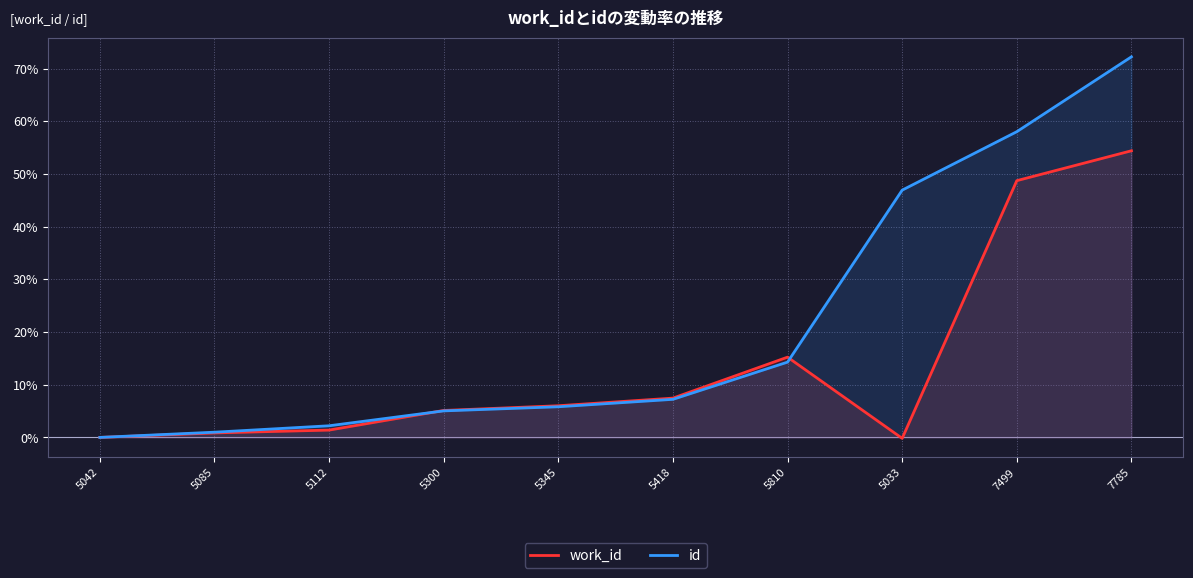

Reading right to left, list all the values displayed in this chart.

work_id: 7785=54.4	7499=48.7	5033=-0.2	5810=15.2	5418=7.5	5345=6.0	5300=5.1	5112=1.4	5085=0.9	5042=0.0
id: 7785=72.2	7499=58.0	5033=46.9	5810=14.3	5418=7.2	5345=5.8	5300=5.0	5112=2.2	5085=1.0	5042=0.0